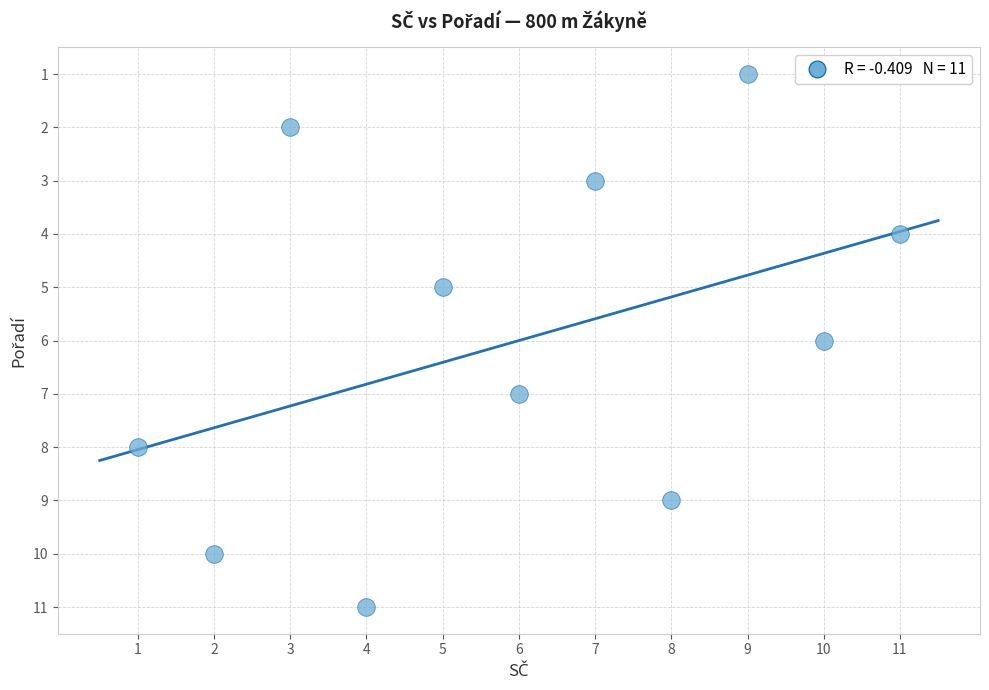

What is the average X value?

6